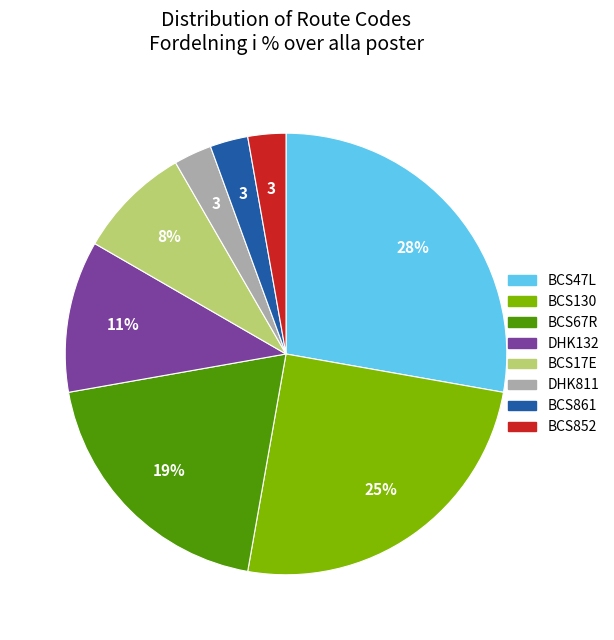

To the nearest percent, what is the average slice percentage?

12%